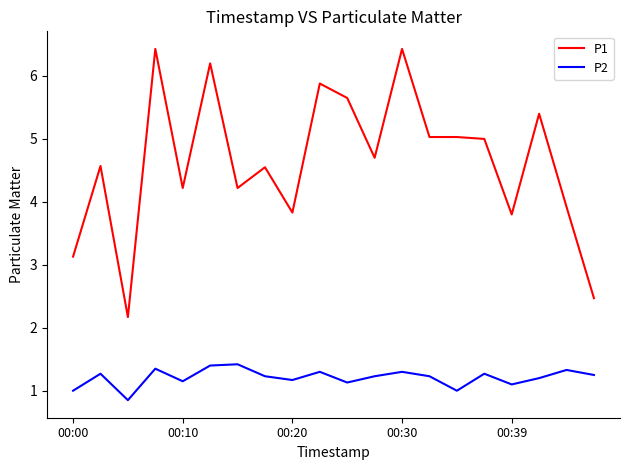

What is the highest value of the P1 series?

6.4